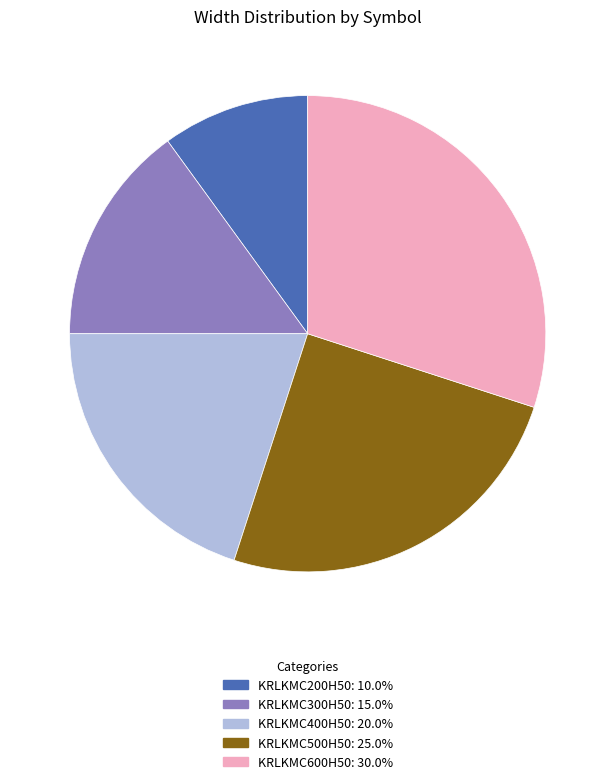

Between KRLKMC600H50 and KRLKMC300H50, which is larger?

KRLKMC600H50